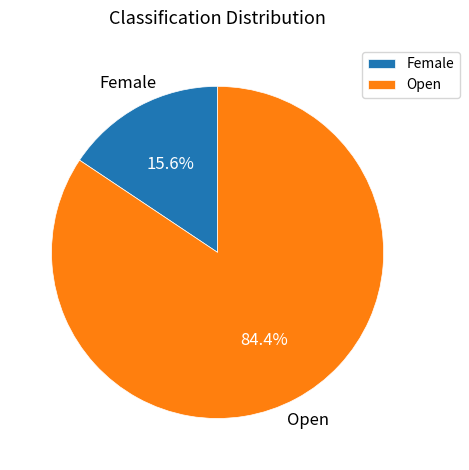

True or false: Open accounts for 84% of the total.

True